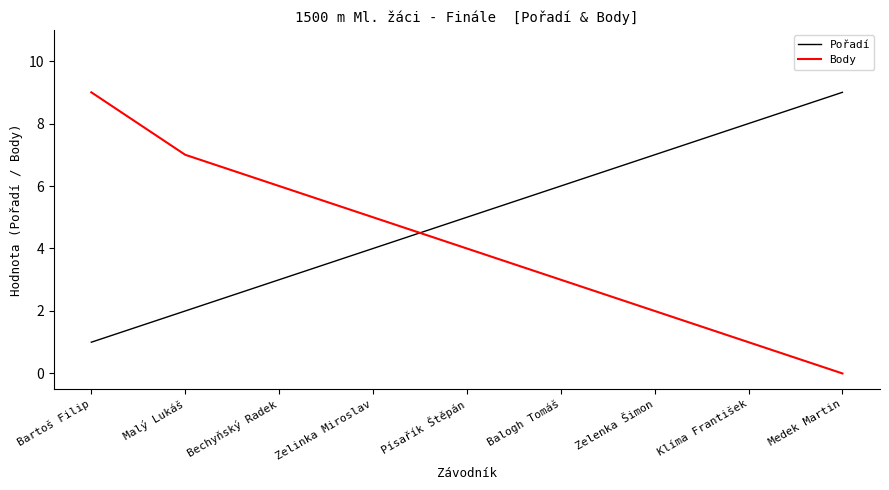

Reading left to right, what are all the values shown in this chart?

Pořadí: 1	2	3	4	5	6	7	8	9
Body: 9	7	6	5	4	3	2	1	0